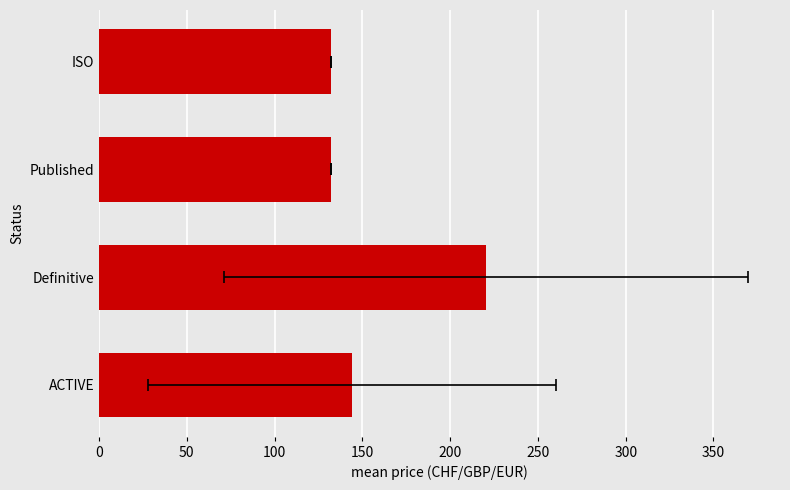

What is the difference between the maximum and minimum values?

88.2